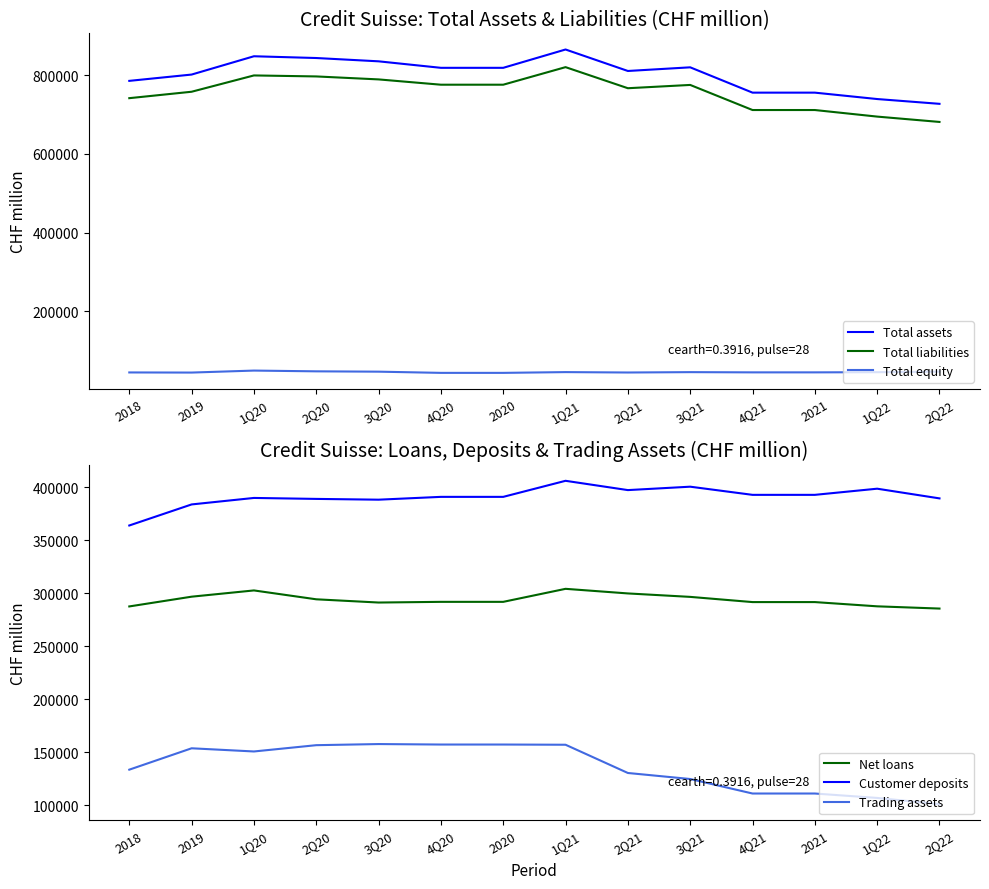

What is the difference between the maximum and minimum values in the Total equity series?

5832